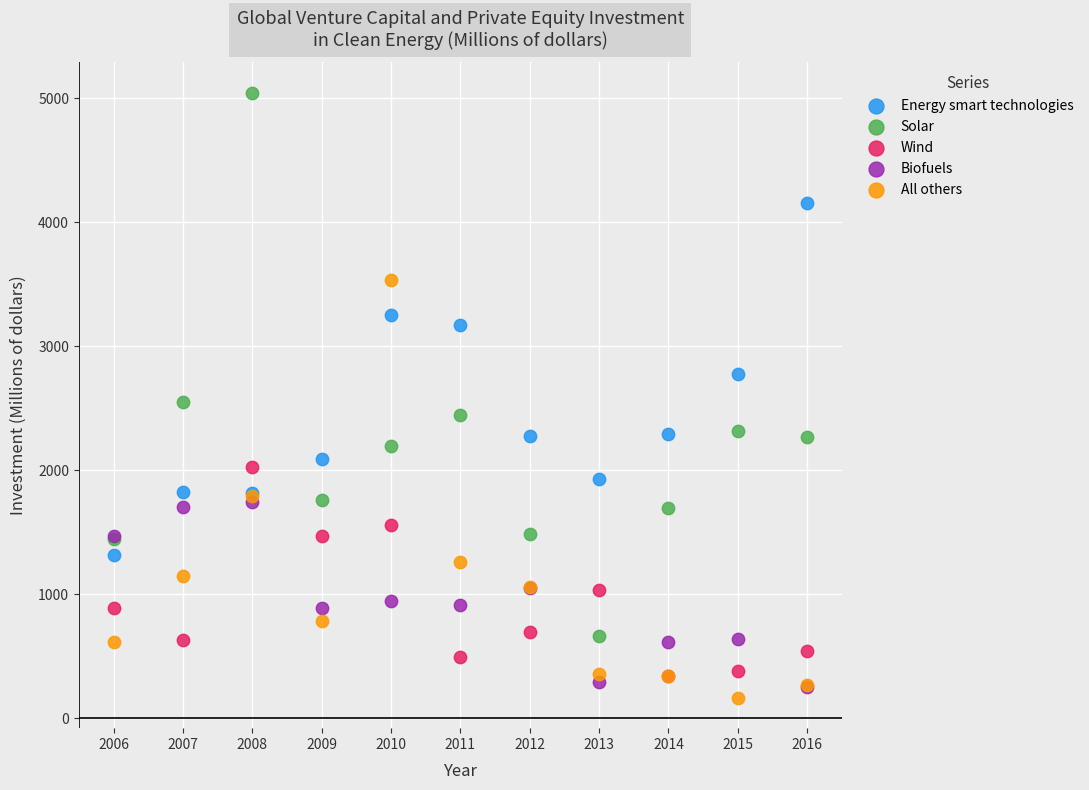

Which series reaches the maximum Y coordinate?

Solar